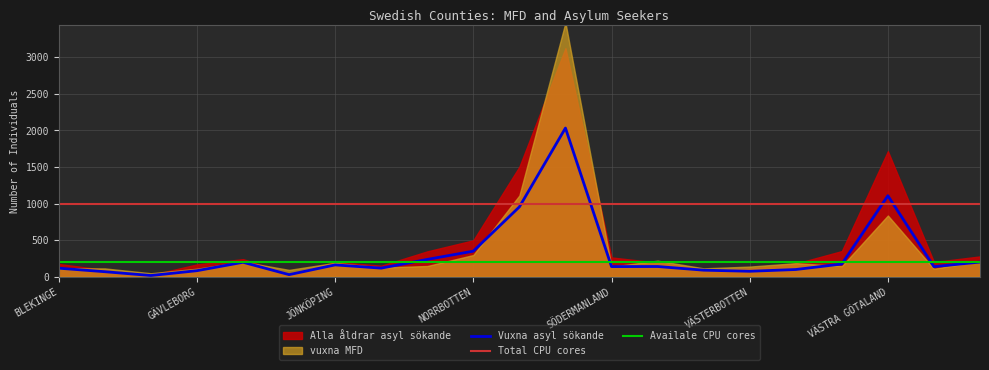

What is the maximum value for Vuxna asyl sökande?

2033